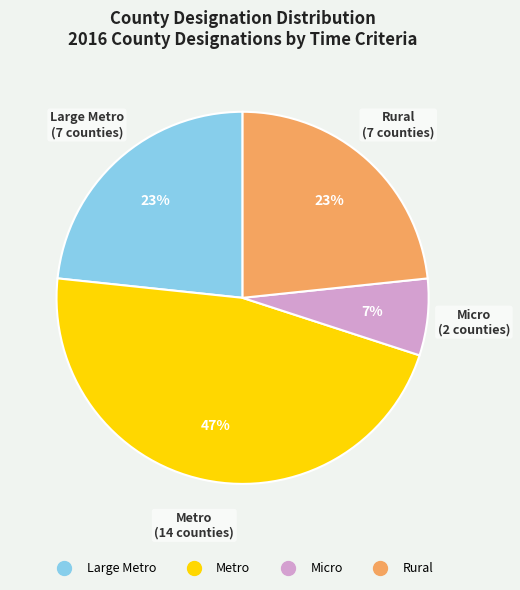

How many segments does this pie chart have?

4